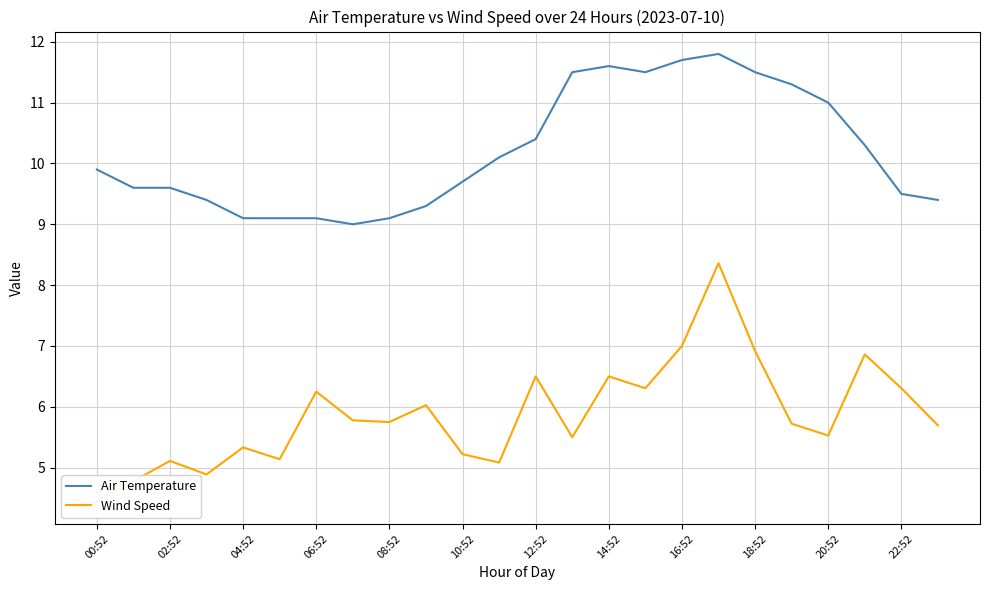

What is the minimum value for Air Temperature?

9.0